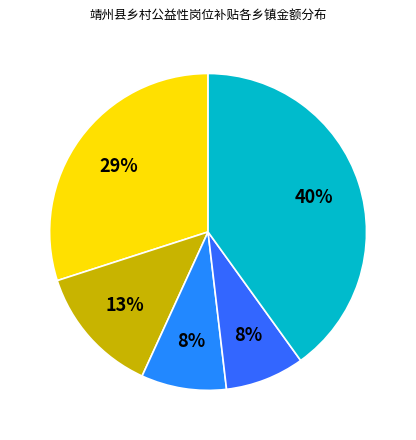

To the nearest percent, what percentage of the pie is 新厂镇?

8%